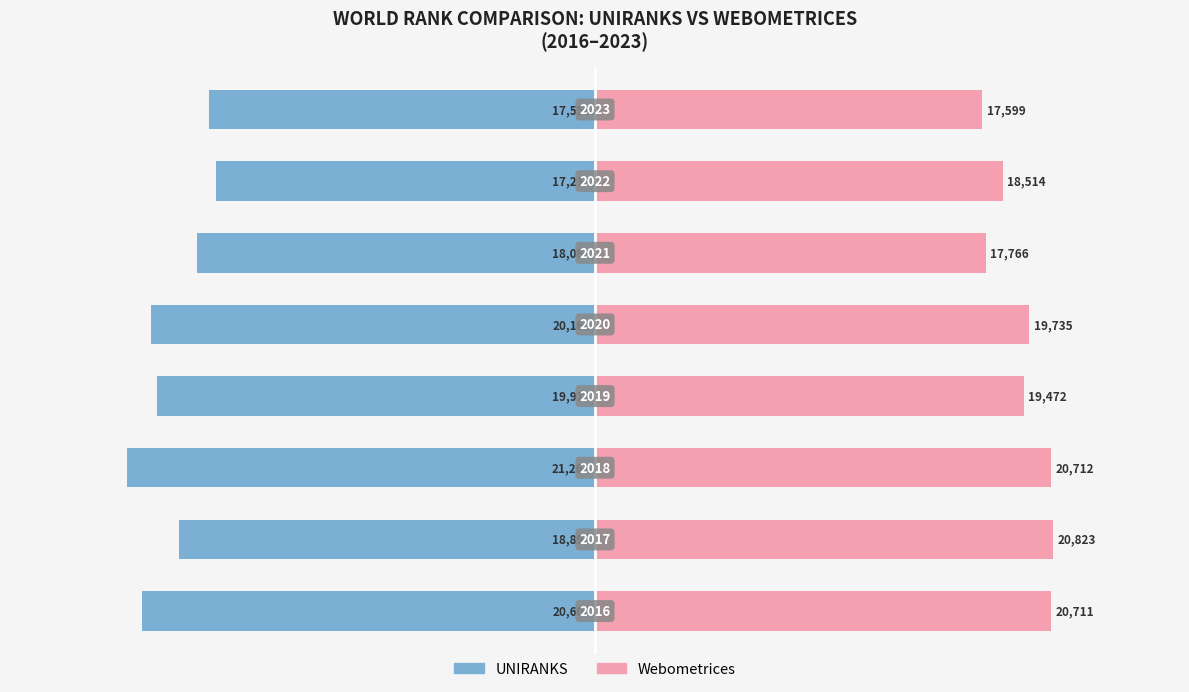

What is the value of the Webometrices bar at the 1st from the left?

20711